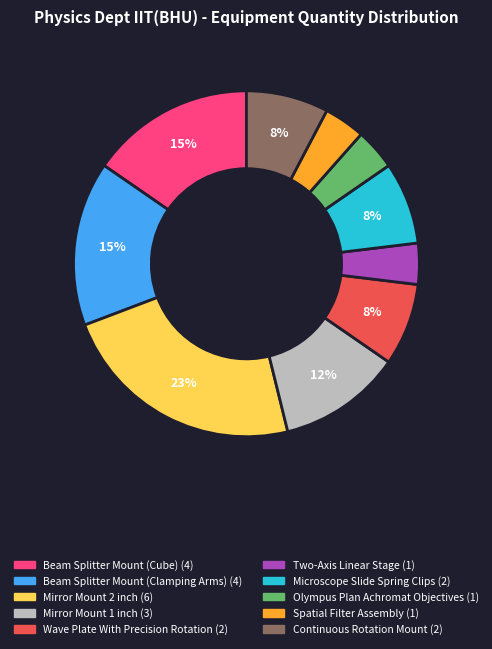

Does Spatial Filter Assembly account for over 50% of the chart?

No